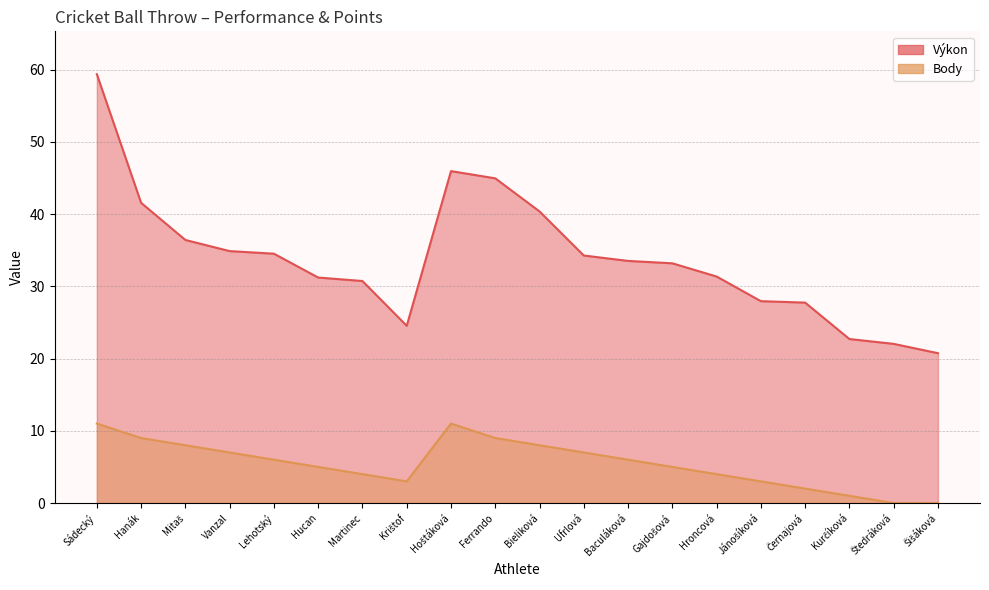

Between Martinec and Ufrlová, which series saw the biggest shift?

Výkon